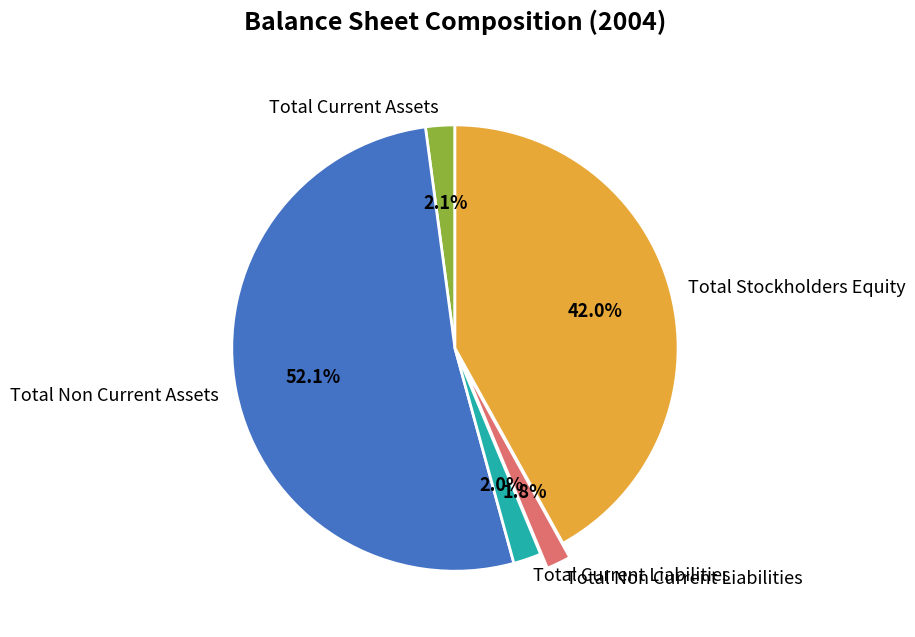

Which category accounts for the majority?

Total Non Current Assets